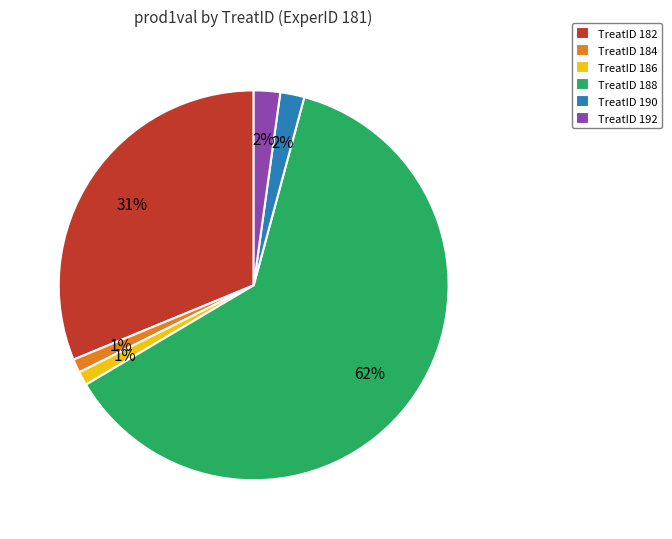

True or false: TreatID 186 accounts for 52% of the total.

False